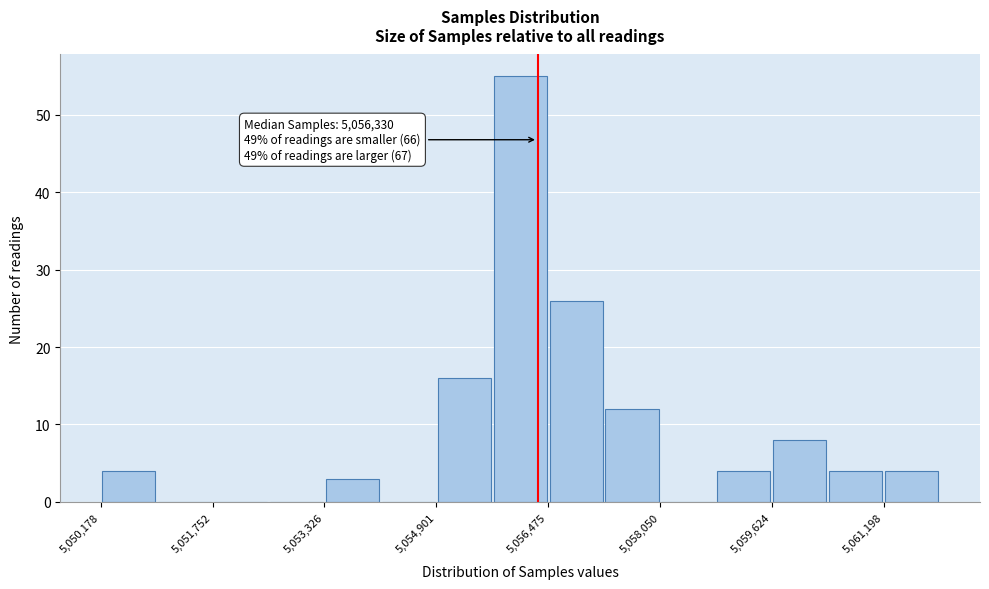

Read against the x-axis, roughly where is the centre of the tallest bar?

5056000